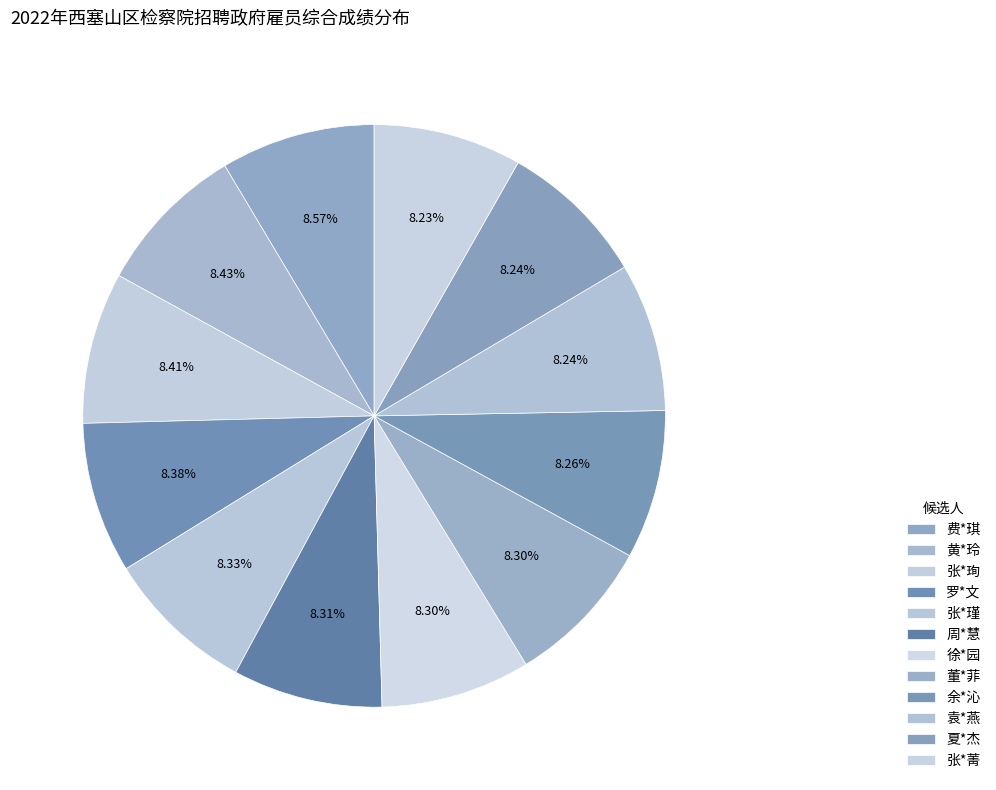

Count the number of slices in the pie.

12